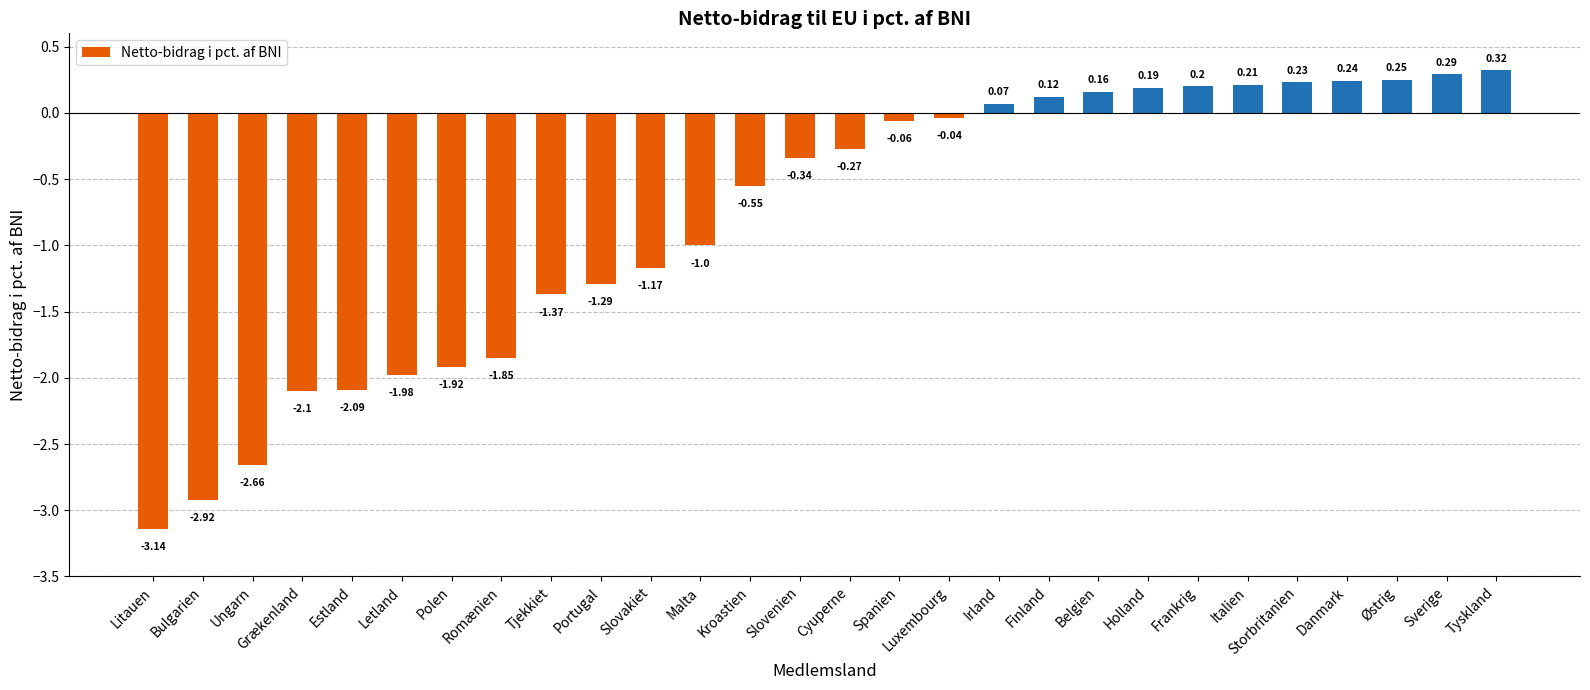

Which category has the highest value across all series?

Tyskland